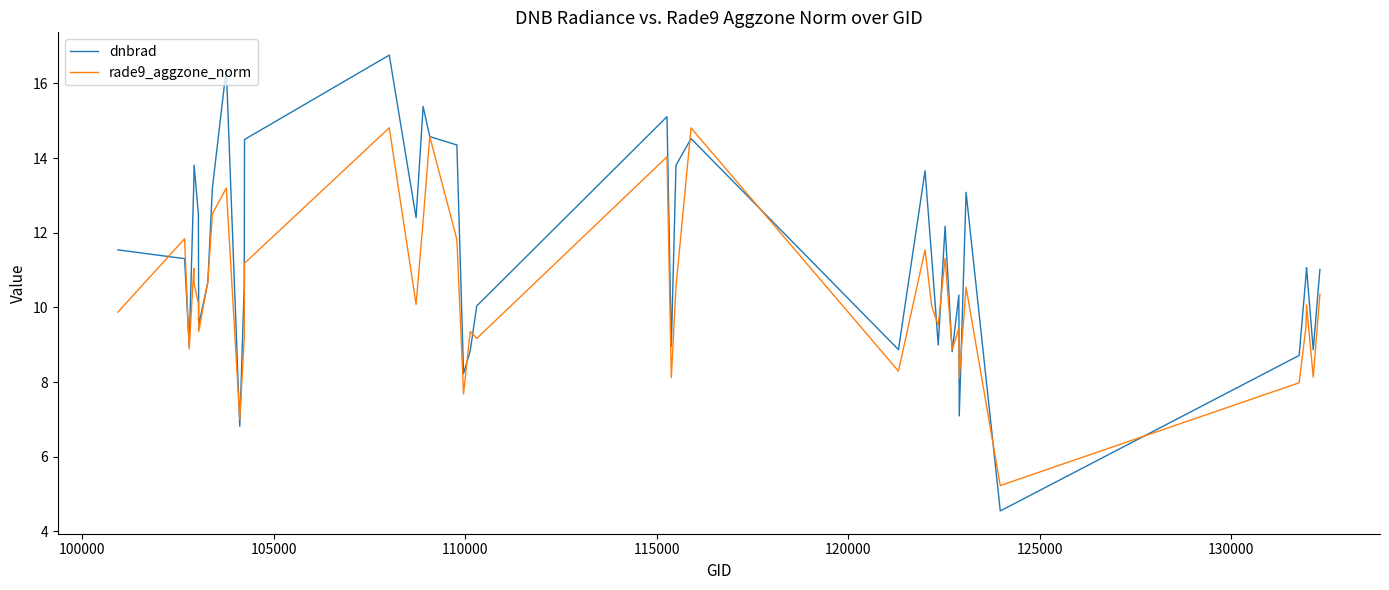

What is the smallest value displayed?

4.6